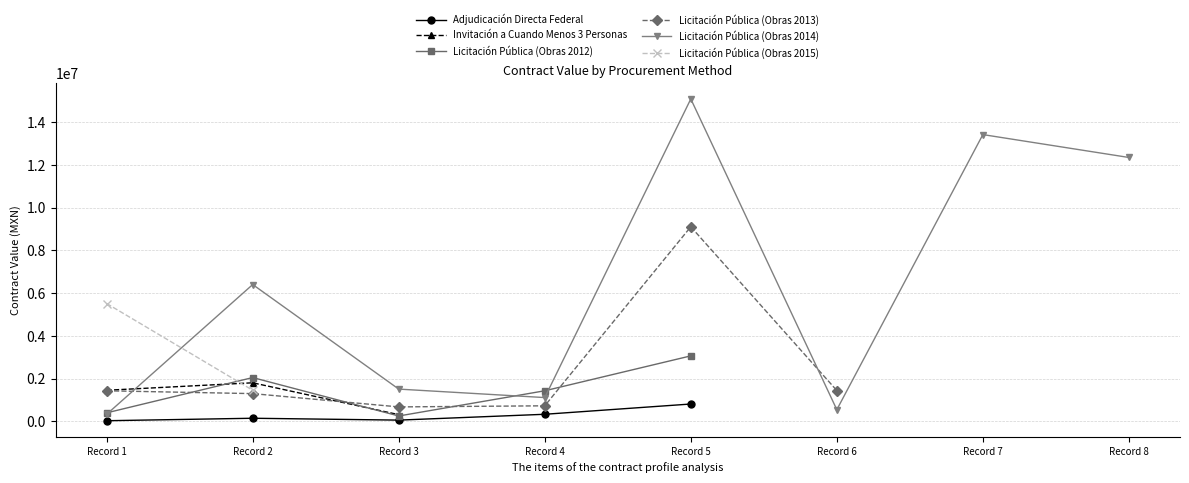

Where do Licitación Pública (Obras 2014) and Licitación Pública (Obras 2013) first cross each other?

Record 1 and Record 2